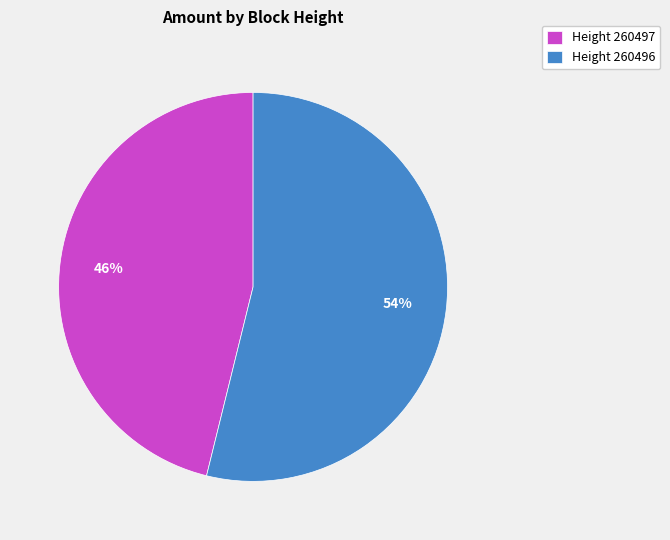

Rank the categories by value from highest to lowest.

Height 260496, Height 260497